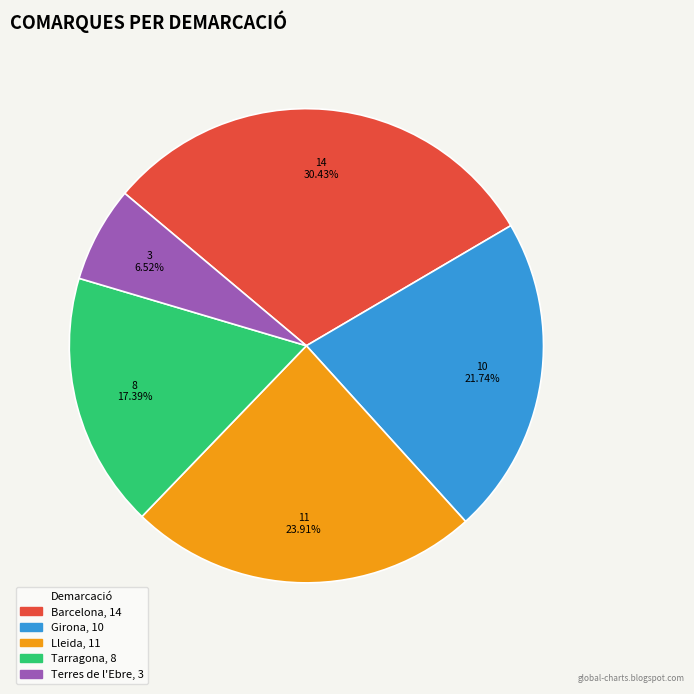

How many segments does this pie chart have?

5